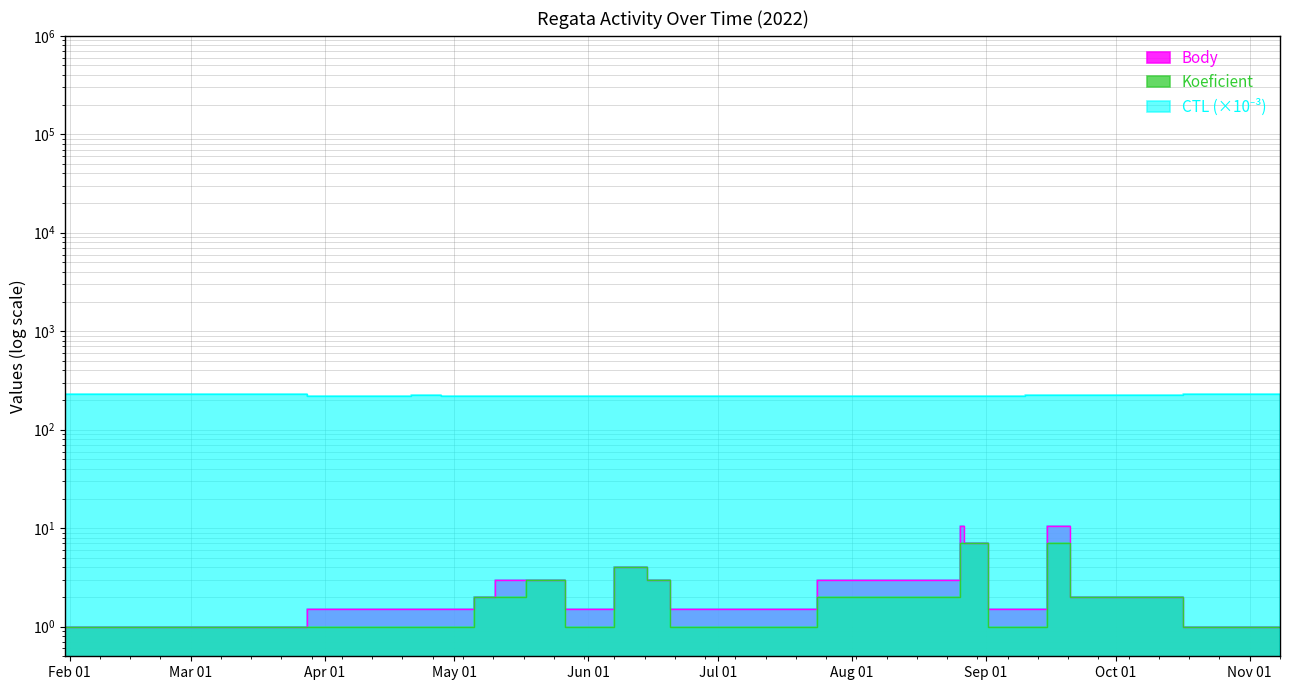

Reading right to left, extract all data points from this chart.

Body: 1.0	2.0	10.5	1.5	1.5	7.0	10.5	3.0	1.5	3.0	4.0	1.5	1.5	3.0	3.0	2.0	1.5	1.5	1.5	1.0	1.0	1.0
Koeficient: 1.0	2.0	7.0	1.0	1.0	7.0	7.0	2.0	1.0	3.0	4.0	1.0	1.0	3.0	2.0	2.0	1.0	1.0	1.0	1.0	1.0	1.0
CTL_scaled: 229.9	222.4	222.4	222.4	222.4	222.4	222.4	222.4	222.4	222.4	222.4	222.4	222.4	222.4	222.4	222.4	222.4	222.4	222.4	229.9	229.9	229.9